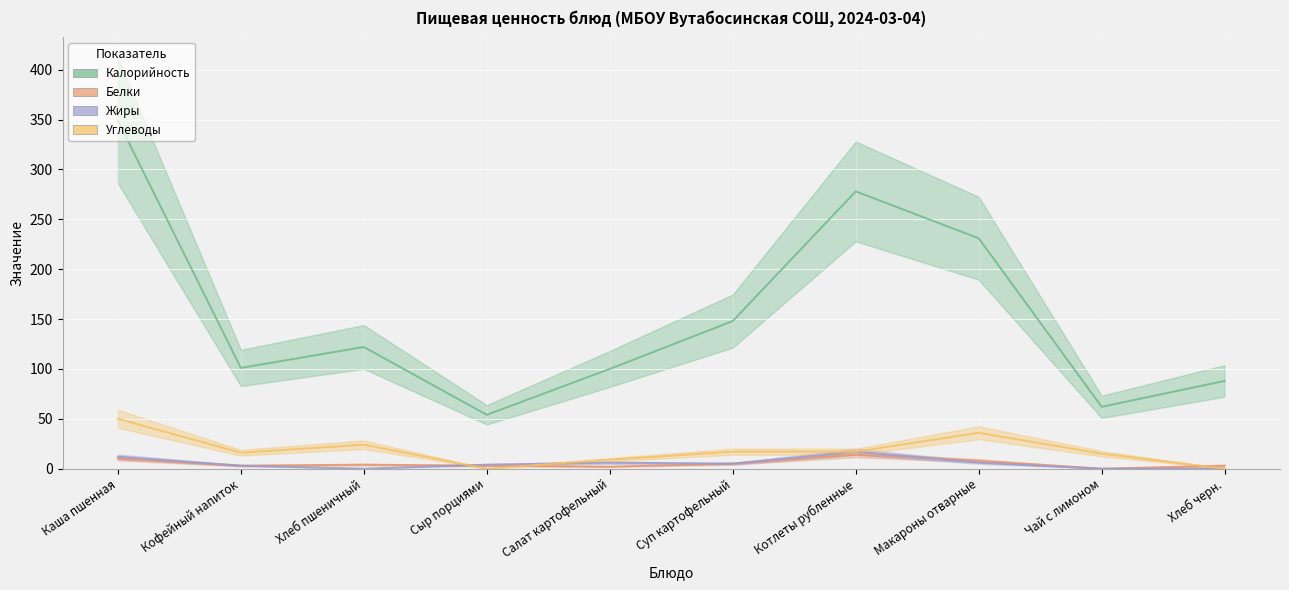

What is the label of the 5th point from the left?

Салат картофельный